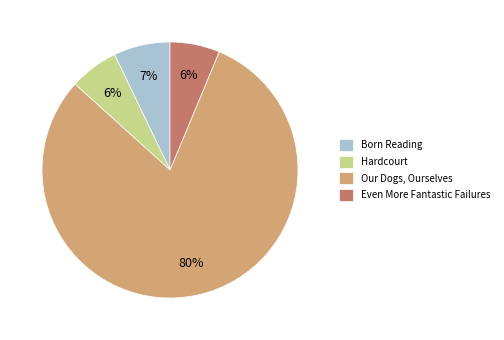

What is the largest slice in the pie chart?

Our Dogs, Ourselves